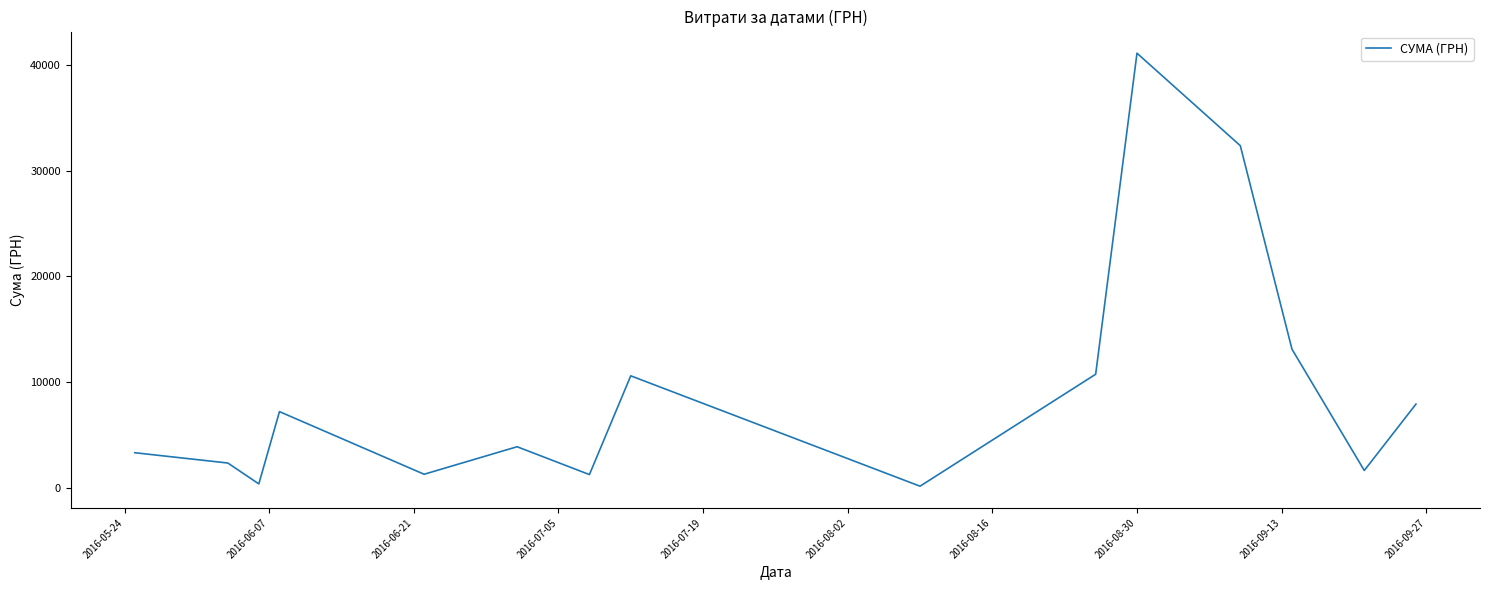

Is this an area chart (filled region under the line)?

No